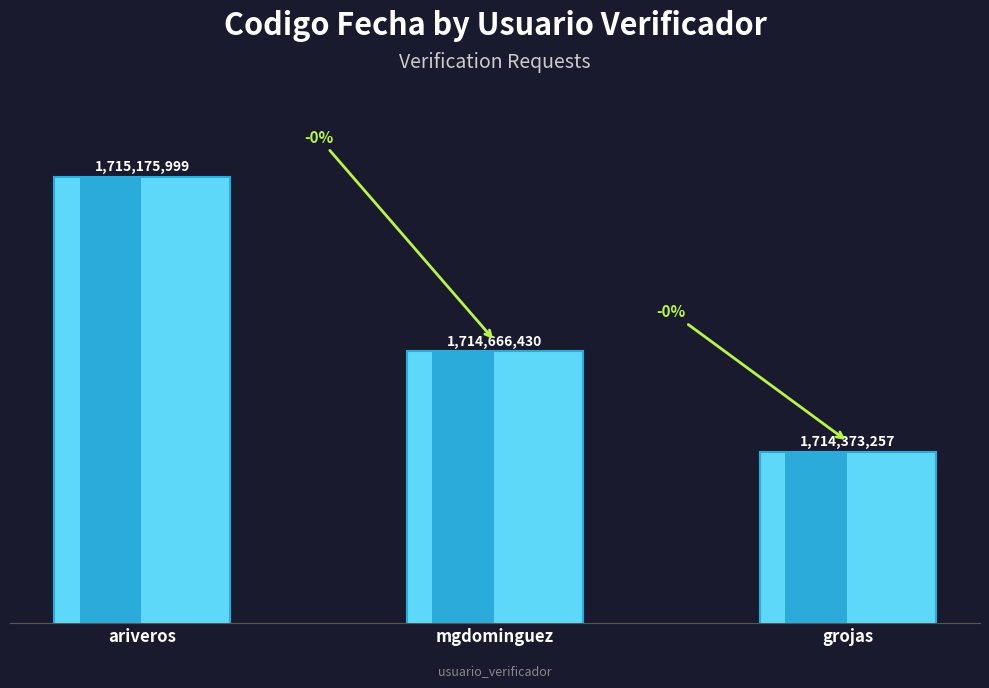

How many bars are there in total?

3